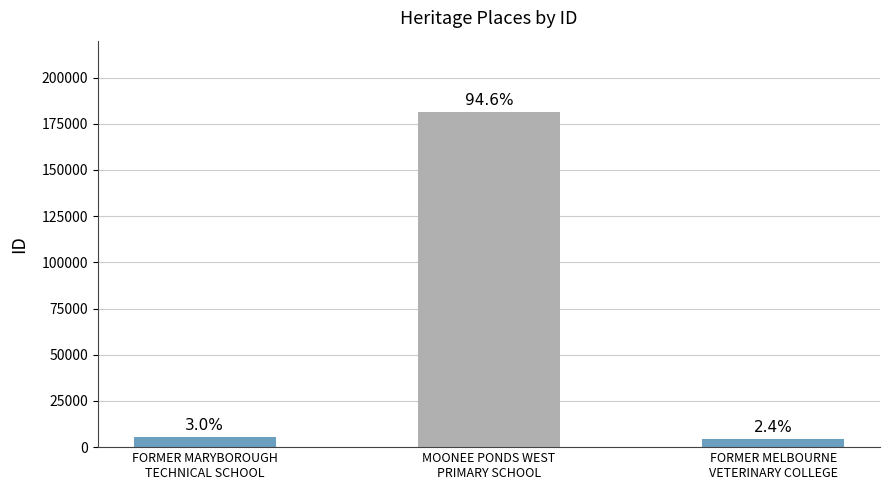

How many bars are there in total?

3